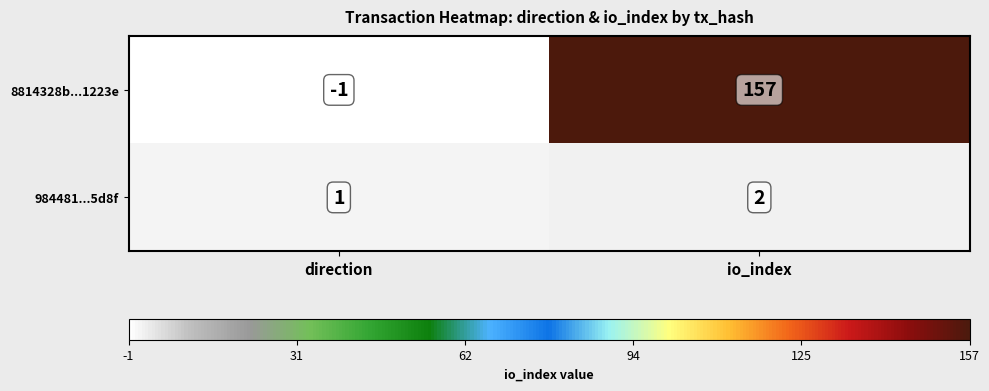

The value of 984481...5d8f at io_index is 1. True or false?

False